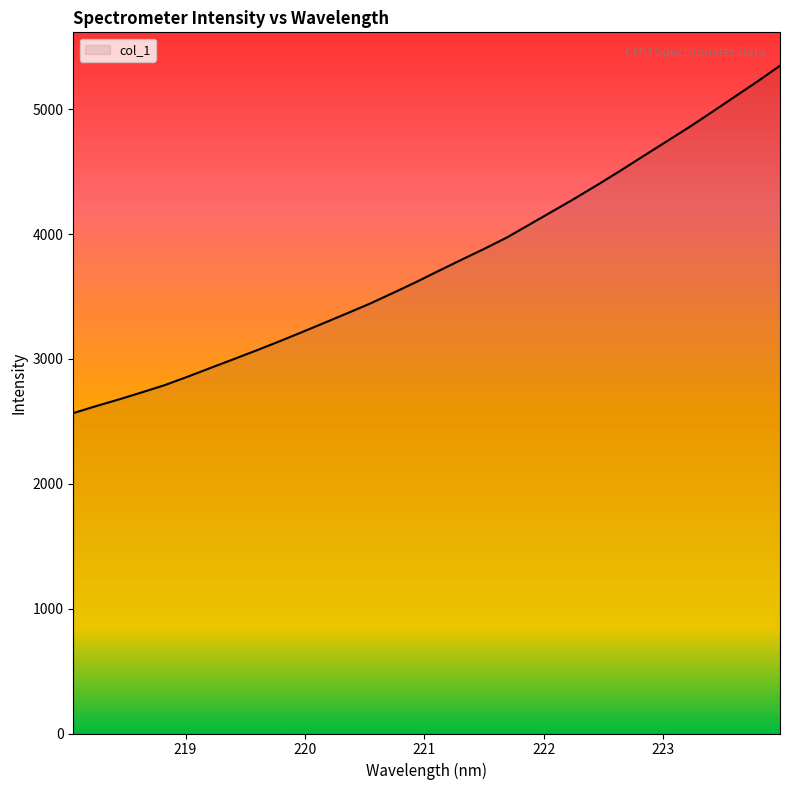

True or false: the data has more than 0 interior local peaks.

False